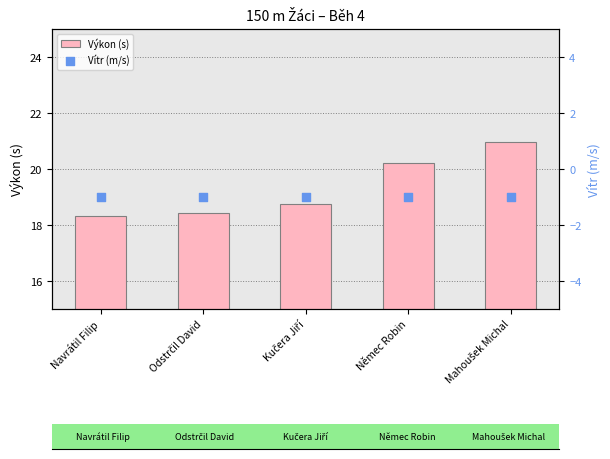

Which series has the largest total across all categories?

Výkon (s)